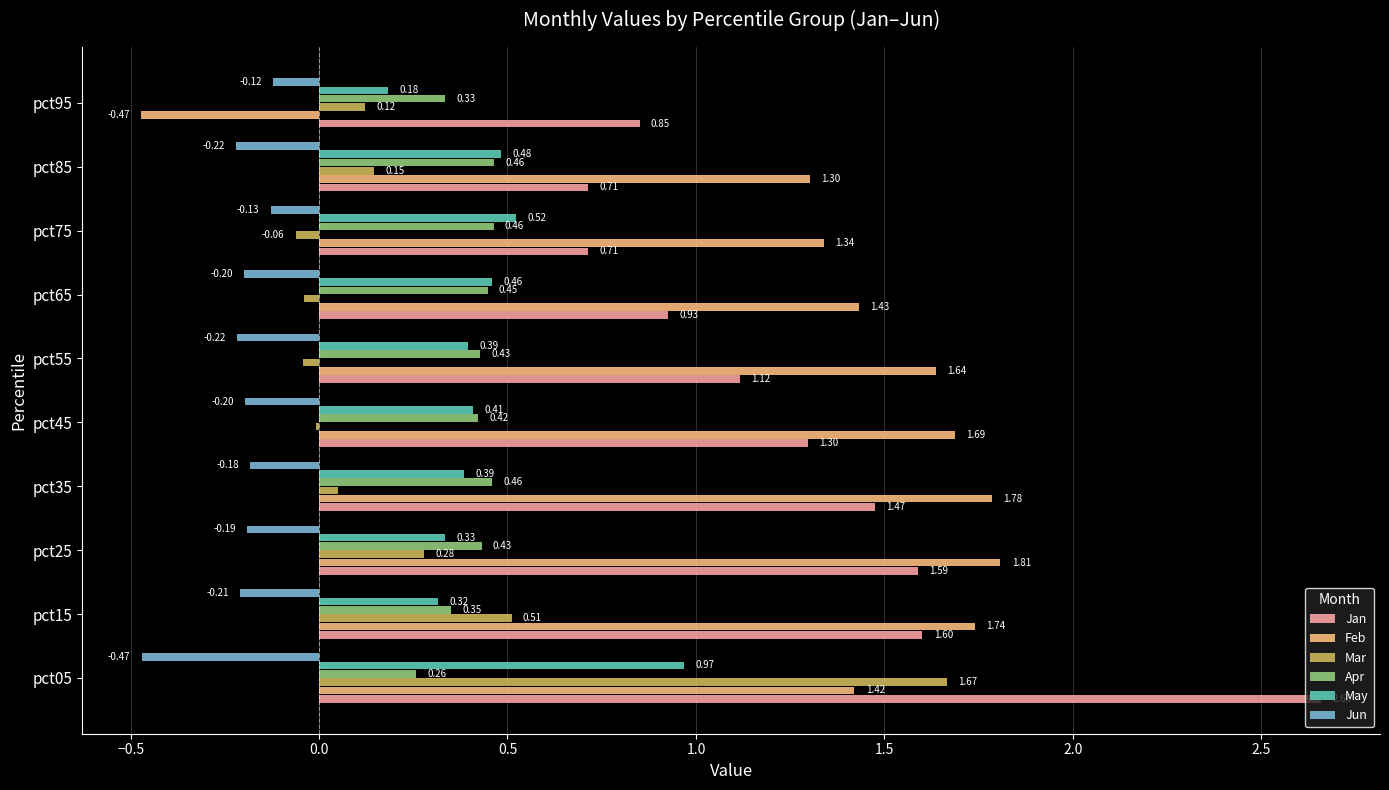

Is the value of Jun at pct65 greater than the value of Mar at pct95?

No